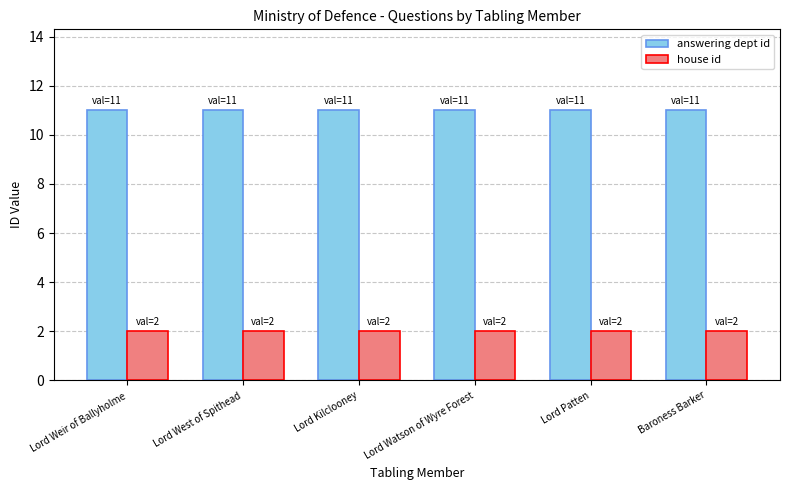

Which series has the largest total across all categories?

answering dept id